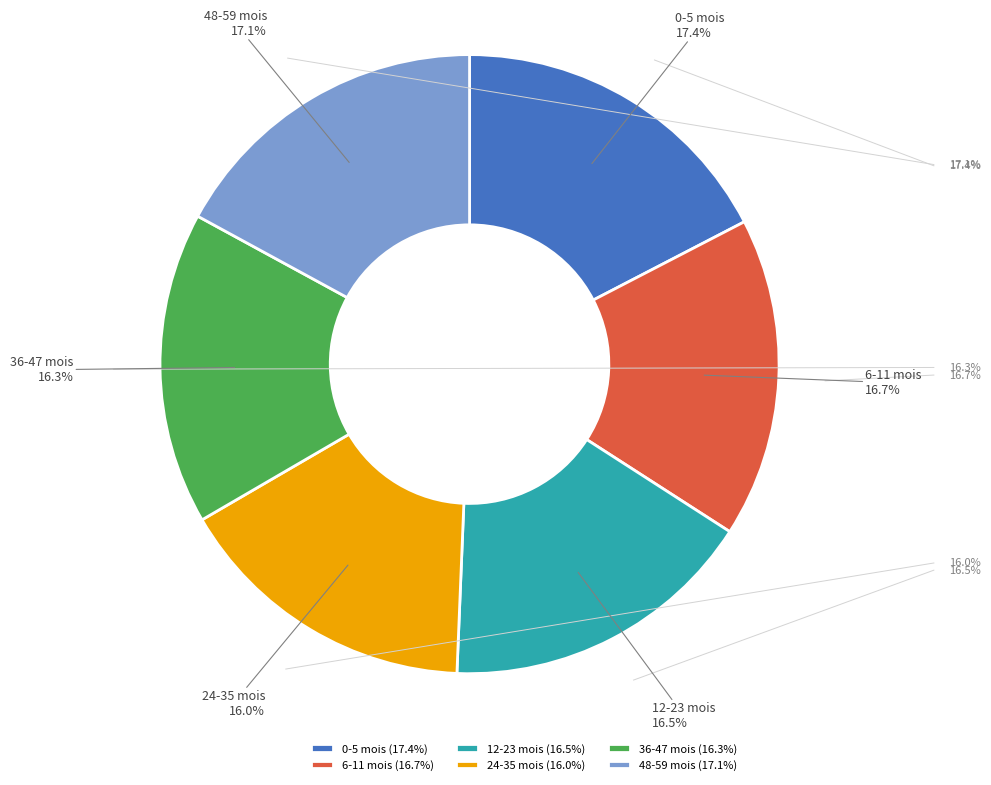

Does 12-23 mois account for over 50% of the chart?

No